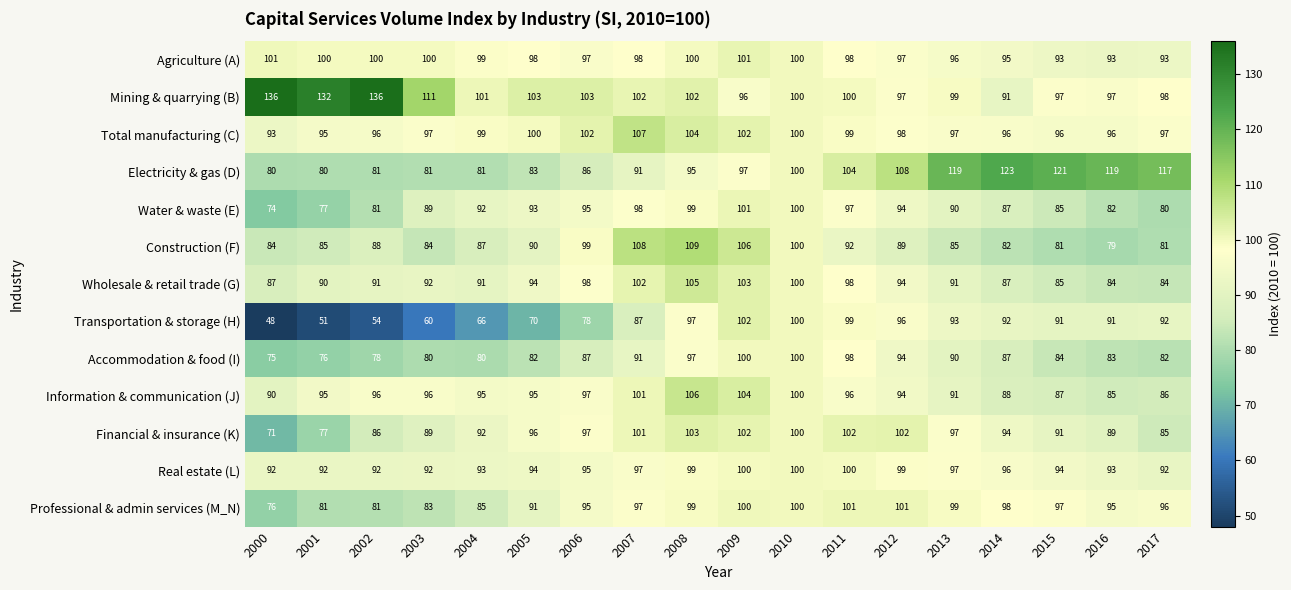

What value does the Real estate (L) series have at 2011?

100